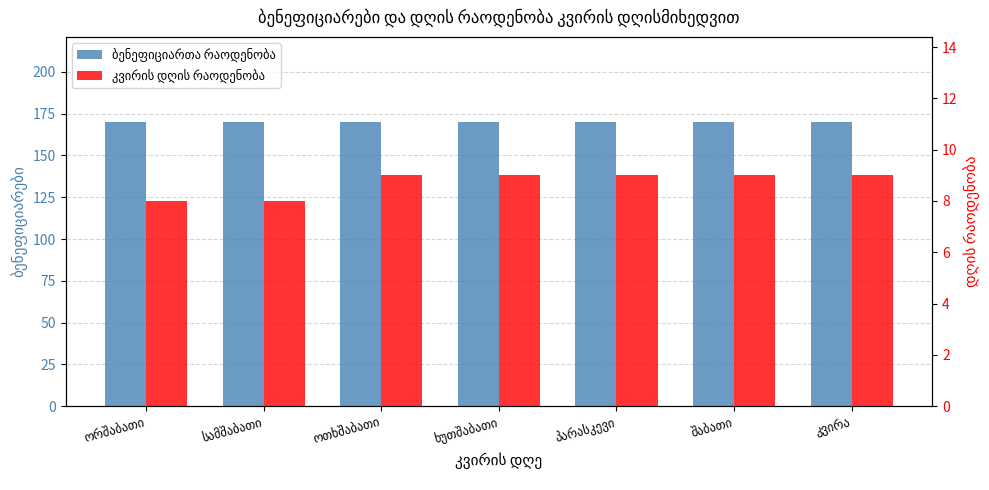

What is the sum of the კვირის დღის რაოდენობა values at ოთხშაბათი and სამშაბათი?

17